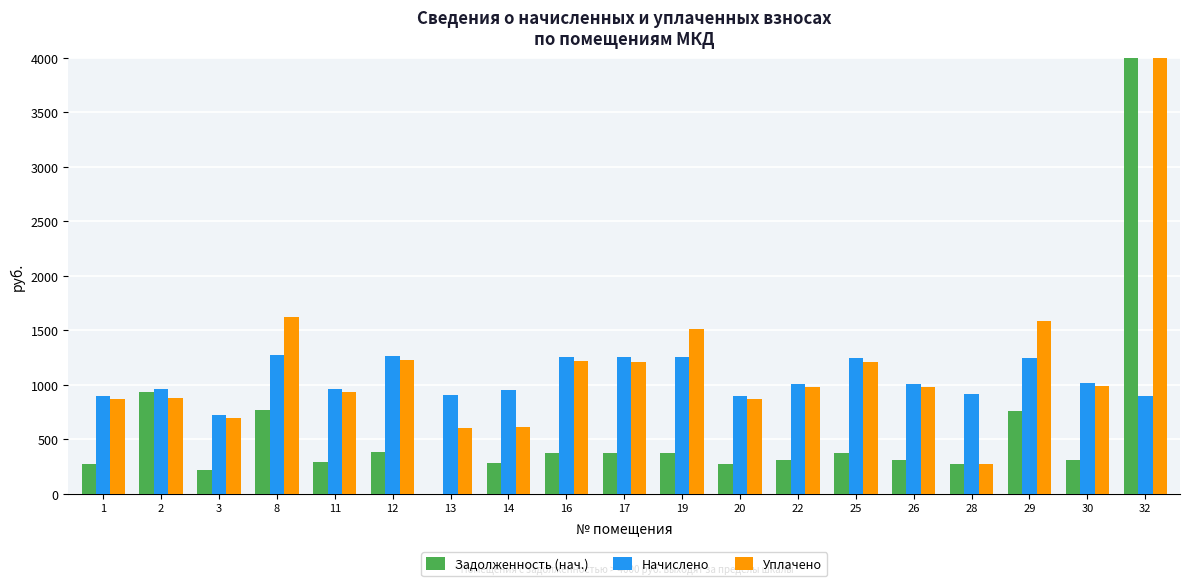

Reading left to right, transcribe all the data shown in this chart.

Задолженность (нач.): 272.4	930.8	217.4	771.2	291.7	383.0	0.0	287.1	378.9	378.3	378.3	271.7	305.7	377.6	305.7	276.4	755.2	308.4	39104.0
Начислено: 900.6	964.5	720.1	1275.0	964.5	1266.2	905.0	949.0	1253.0	1250.7	1250.7	898.4	1010.7	1248.5	1010.7	913.8	1248.5	1019.5	894.0
Уплачено: 872.8	883.4	697.4	1621.2	934.7	1227.8	600.0	610.7	1214.2	1212.1	1513.2	870.7	979.5	1210.0	979.5	276.4	1587.6	988.0	28272.3